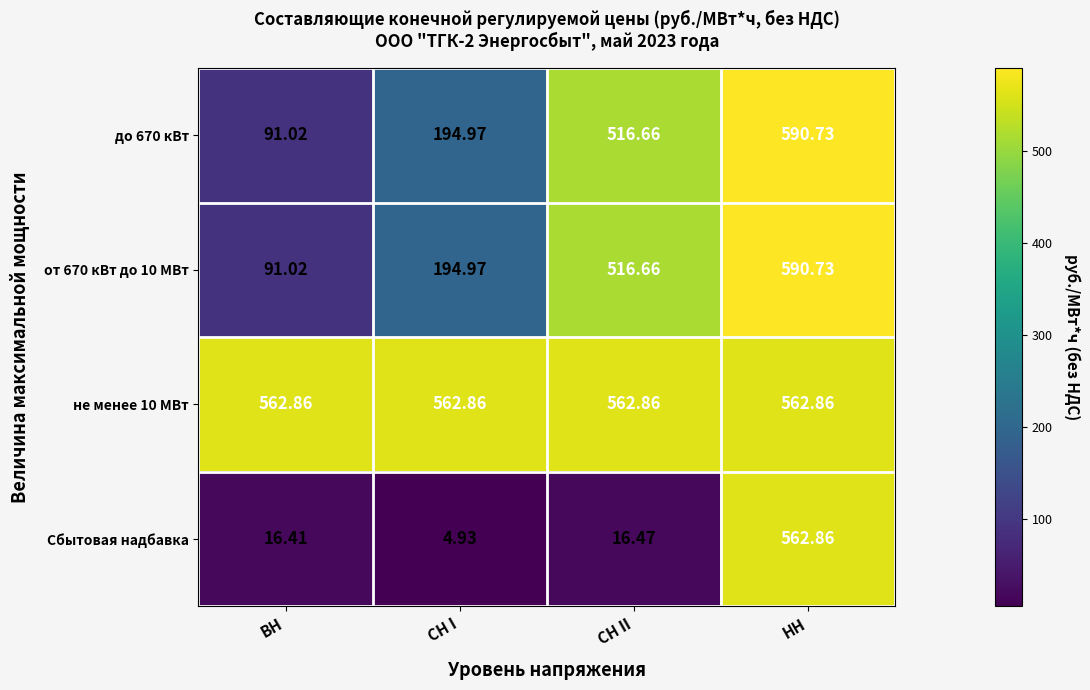

At how many categories does at least one series exceed 13?

4